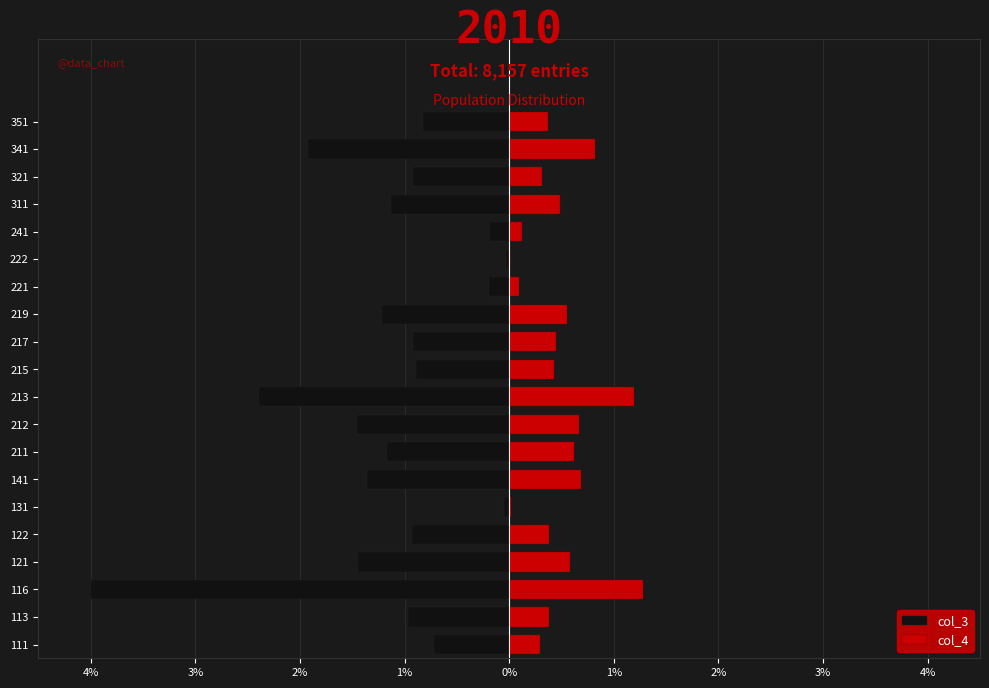

At 111, list the series in order from largest to smallest.

col_4, col_3